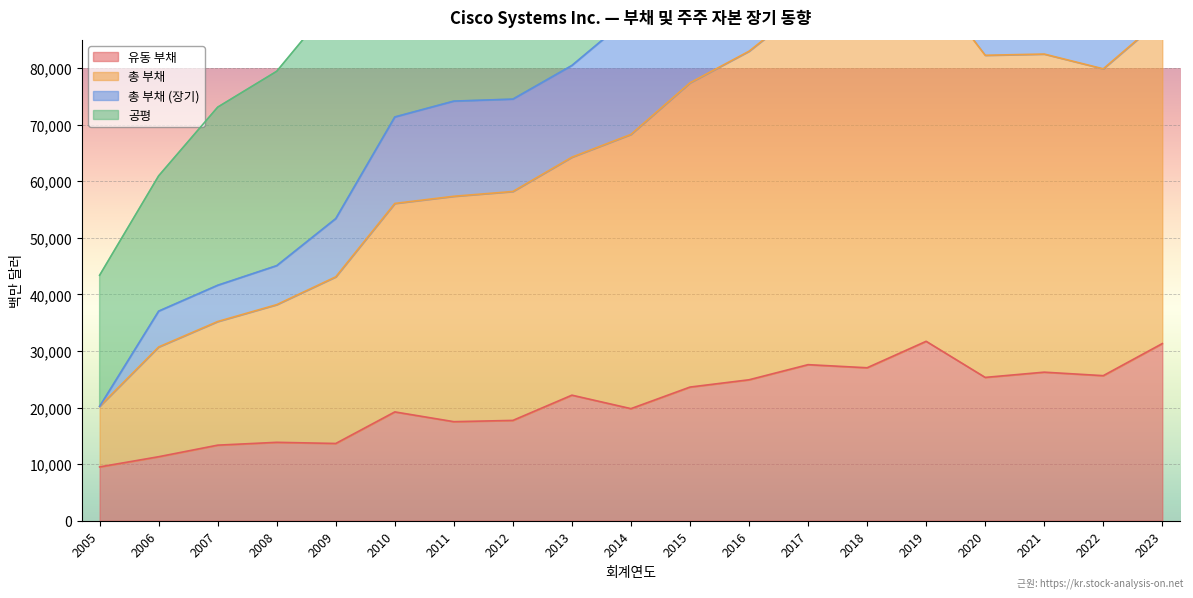

In 유동 부채, how many points are higher than both neighbors (excluding endpoints)?

6